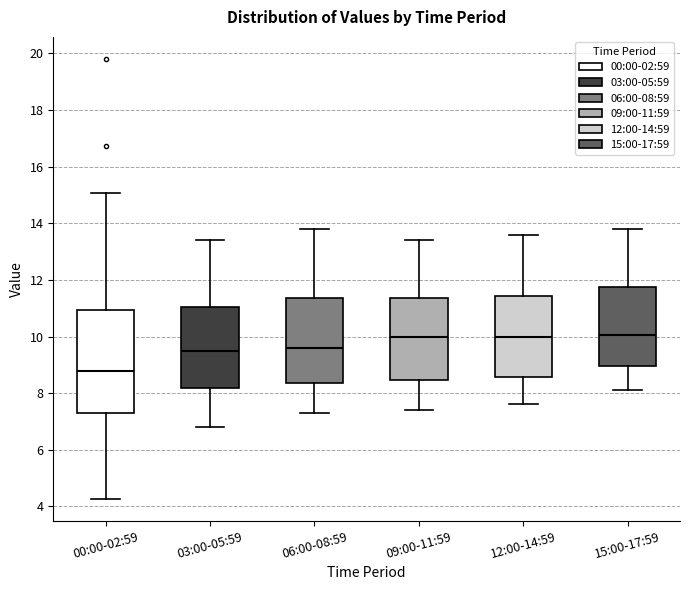

Reading left to right, read every box against the y-axis: the position of its median line, the range the box covers, and the ends of its whiskers. The values are not printed on the chart, so give them approximately, as read against the axis.

00:00-02:59: median 8.8, box 7.4 to 11.0, whiskers 4.2 to 15.0
03:00-05:59: median 9.6, box 8.2 to 11.0, whiskers 6.8 to 13.4
06:00-08:59: median 9.6, box 8.4 to 11.4, whiskers 7.4 to 13.8
09:00-11:59: median 10.0, box 8.4 to 11.4, whiskers 7.4 to 13.4
12:00-14:59: median 10.0, box 8.6 to 11.4, whiskers 7.6 to 13.6
15:00-17:59: median 10.0, box 9.0 to 11.8, whiskers 8.2 to 13.8